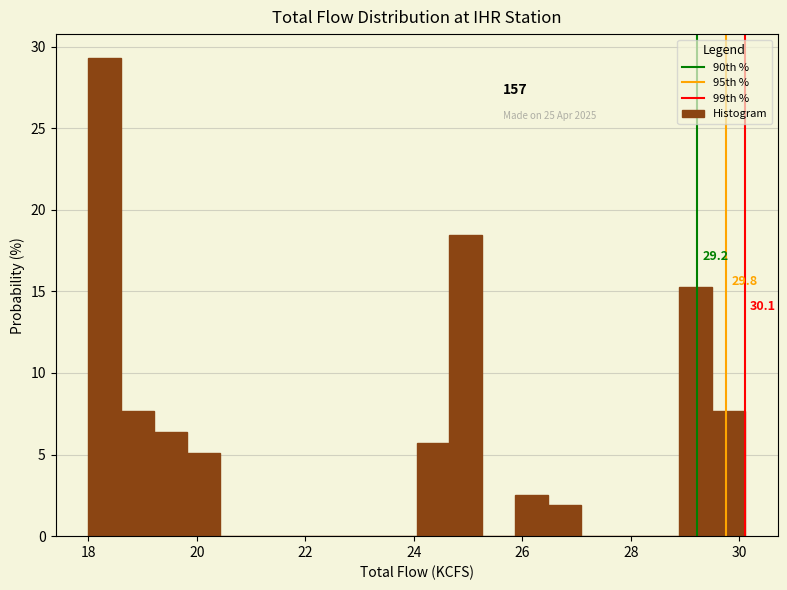

Around what value on the x-axis is the tallest bar? Give the approximate position of its centre, as read against the axis.

18.4